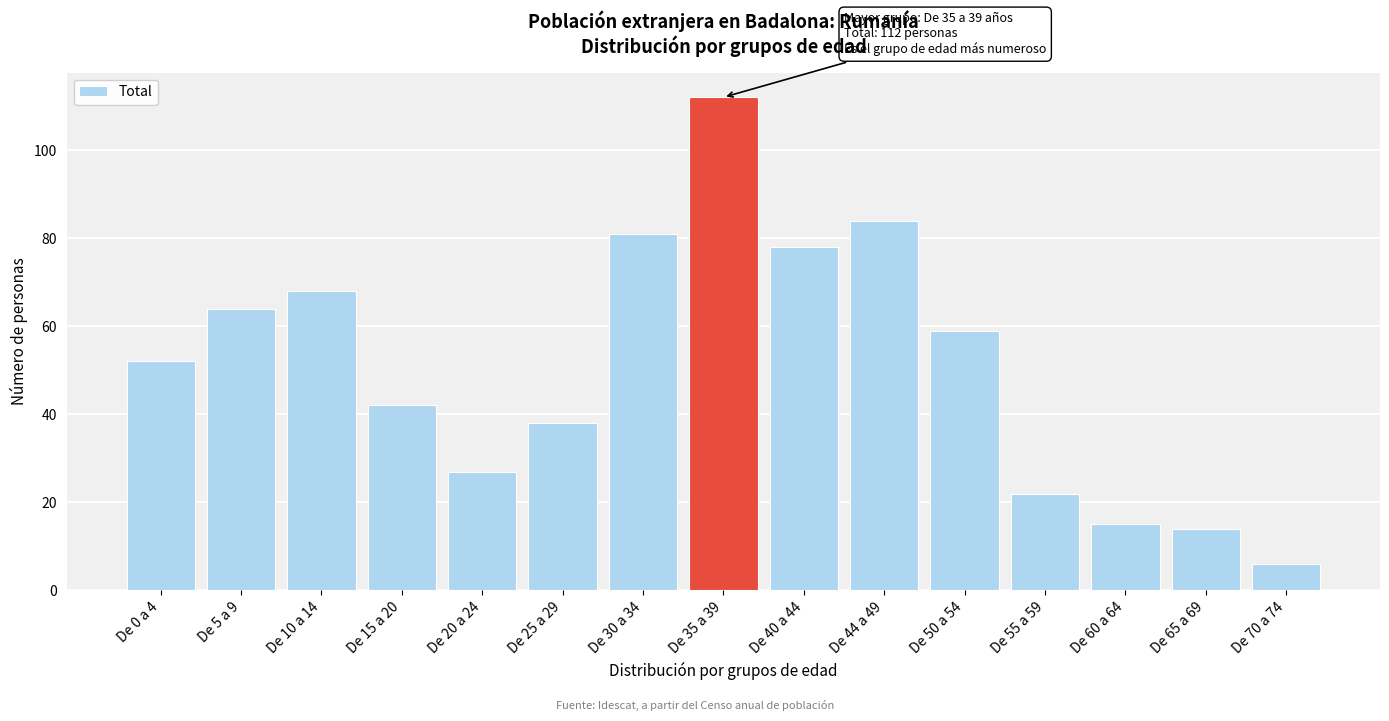

Reading left to right, list all the values displayed in this chart.

De 0 a 4=52	De 5 a 9=64	De 10 a 14=68	De 15 a 20=42	De 20 a 24=27	De 25 a 29=38	De 30 a 34=81	De 35 a 39=112	De 40 a 44=78	De 44 a 49=84	De 50 a 54=59	De 55 a 59=22	De 60 a 64=15	De 65 a 69=14	De 70 a 74=6